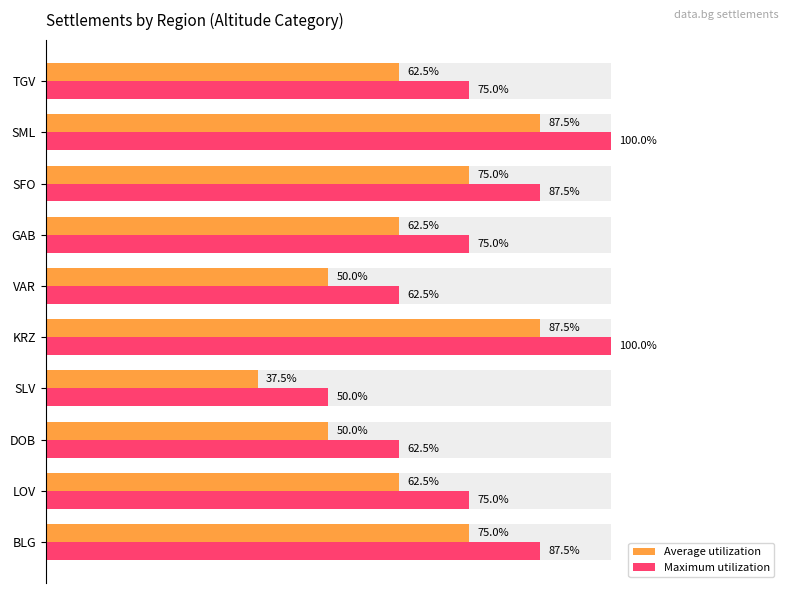

Is the value of Maximum utilization at KRZ greater than the value of Average utilization at SLV?

Yes